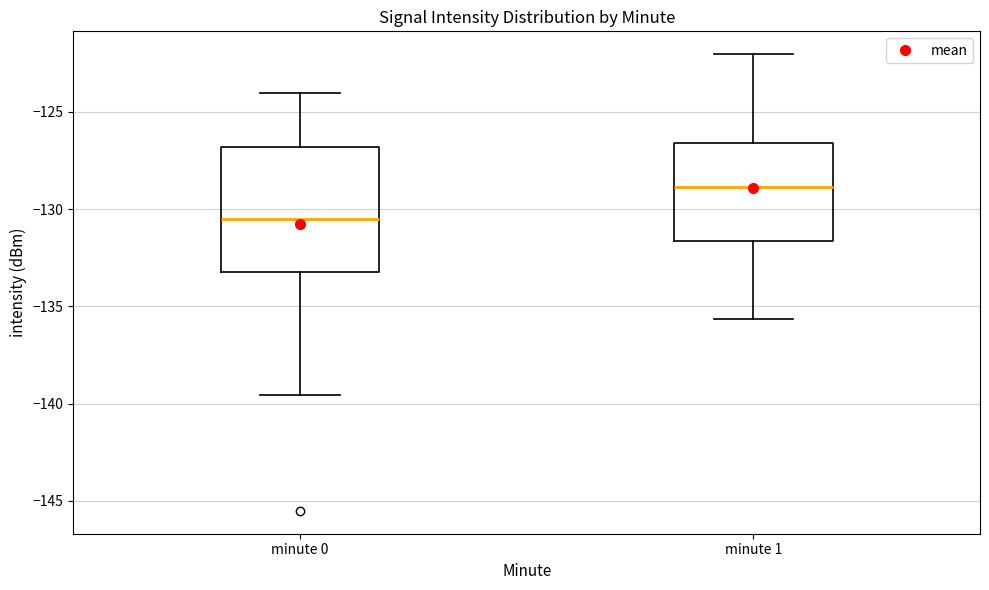

Which box is the tallest, from its lower edge to its upper edge?

minute 0